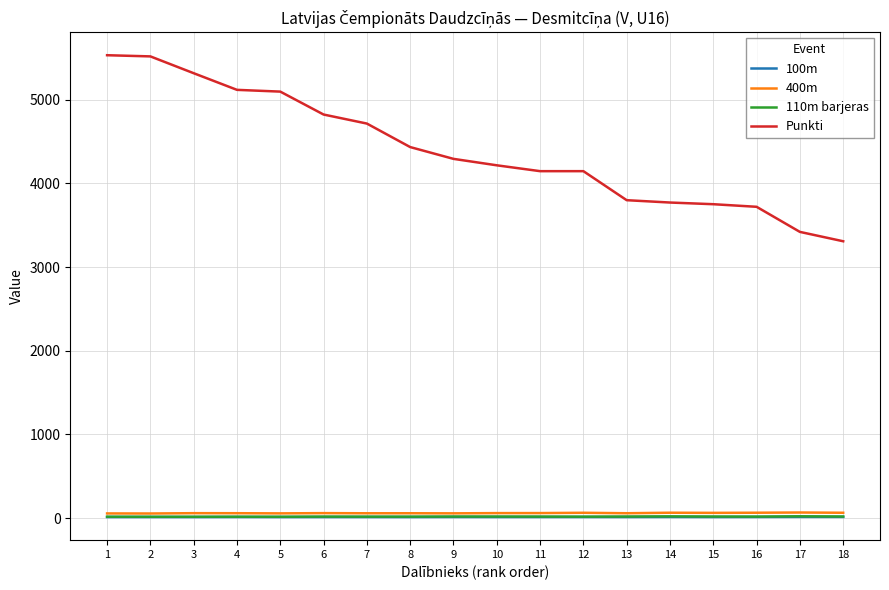

What is the greatest value displayed?

5533.0